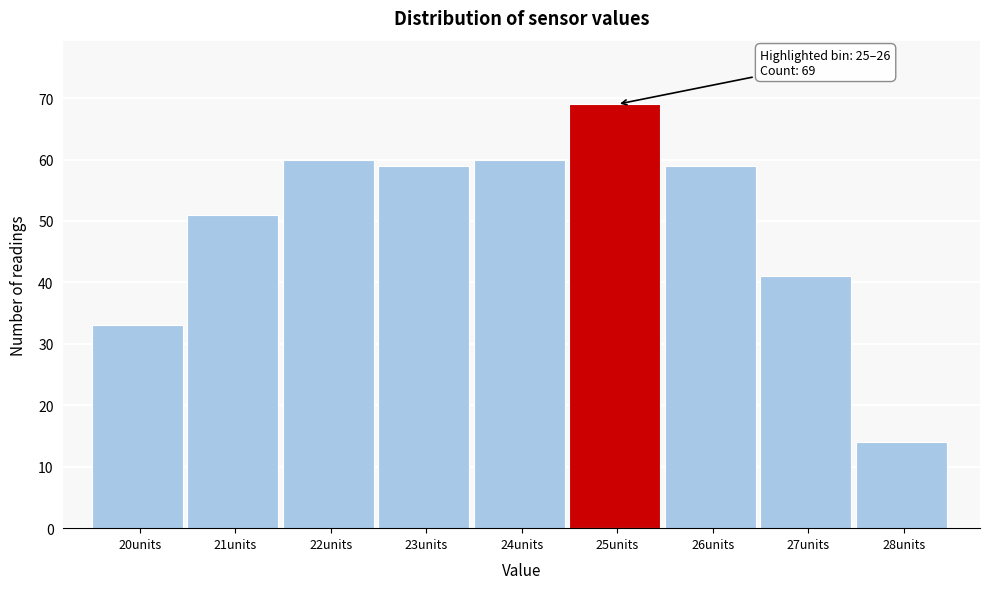

Reading left to right, extract all data points from this chart.

20units=33	21units=51	22units=60	23units=59	24units=60	25units=69	26units=59	27units=41	28units=14